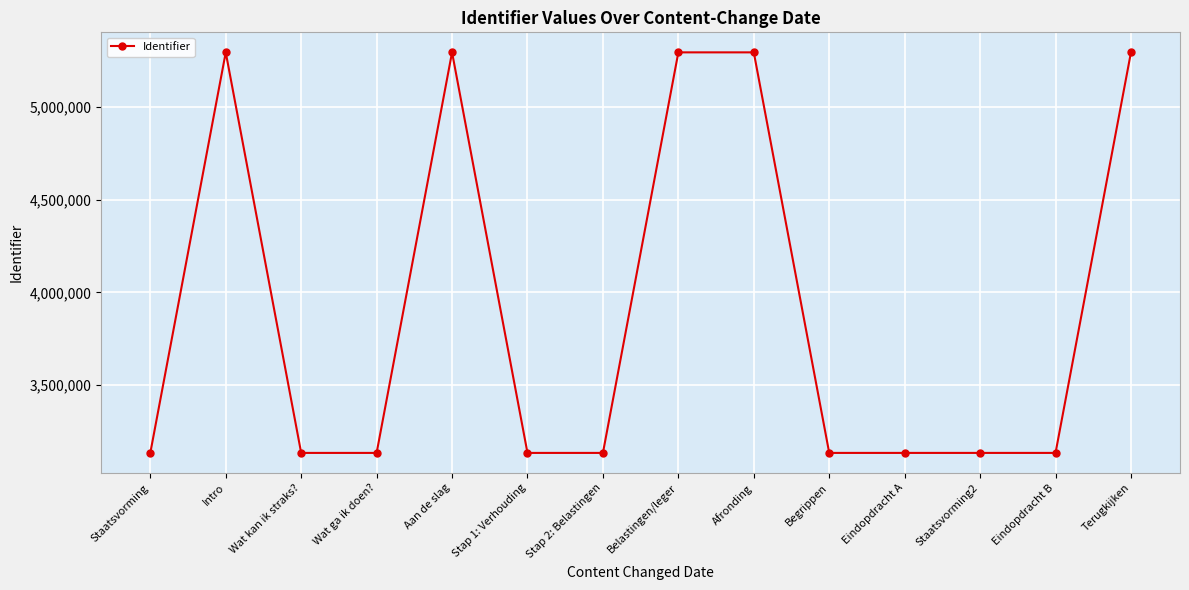

Is this an area chart (filled region under the line)?

No